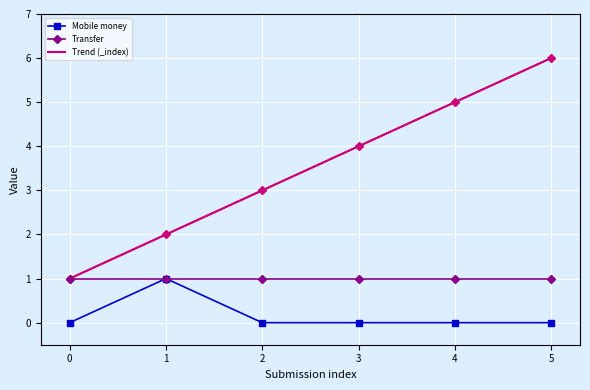

What is the spread (max minus min) of values at 1?

1.0